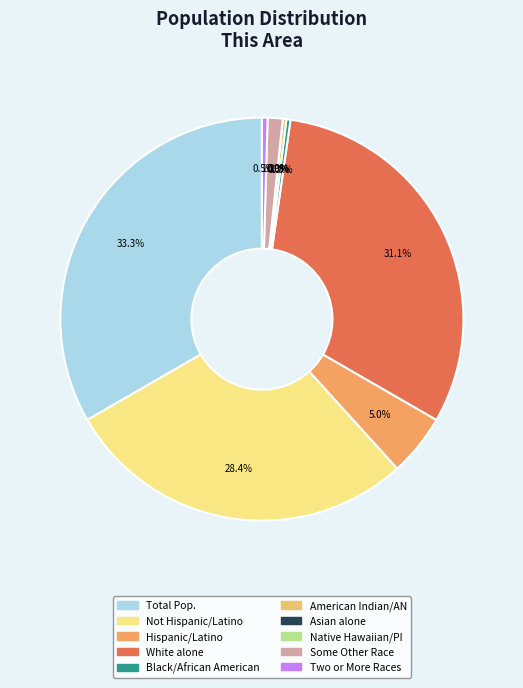

Rank the categories by value from lowest to highest.

Asian alone, Native Hawaiian and Other Pacific, American Indian and Alaska Native, Black or African American alone, Two or More Races, Some Other Race alone, Hispanic or Latino, Not Hispanic or Latino, White alone, Total Population